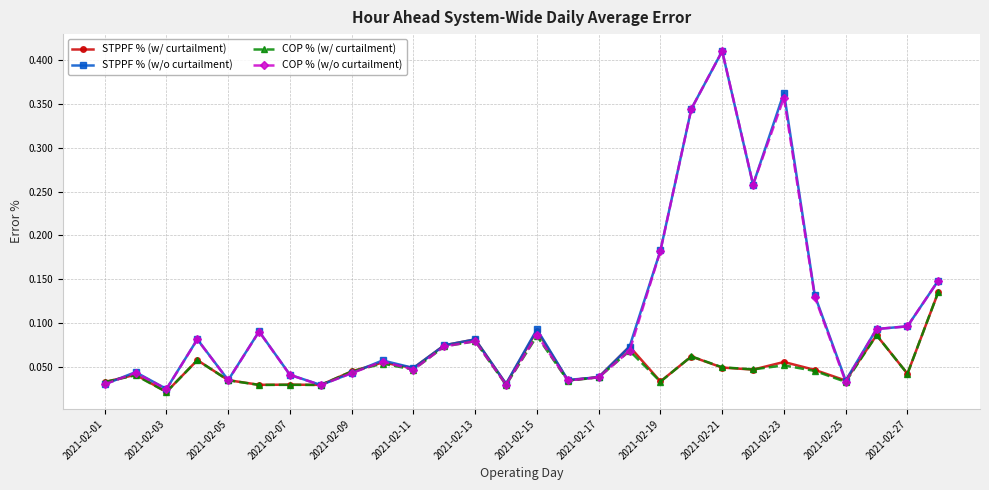

At how many categories does at least one series exceed 0?

28